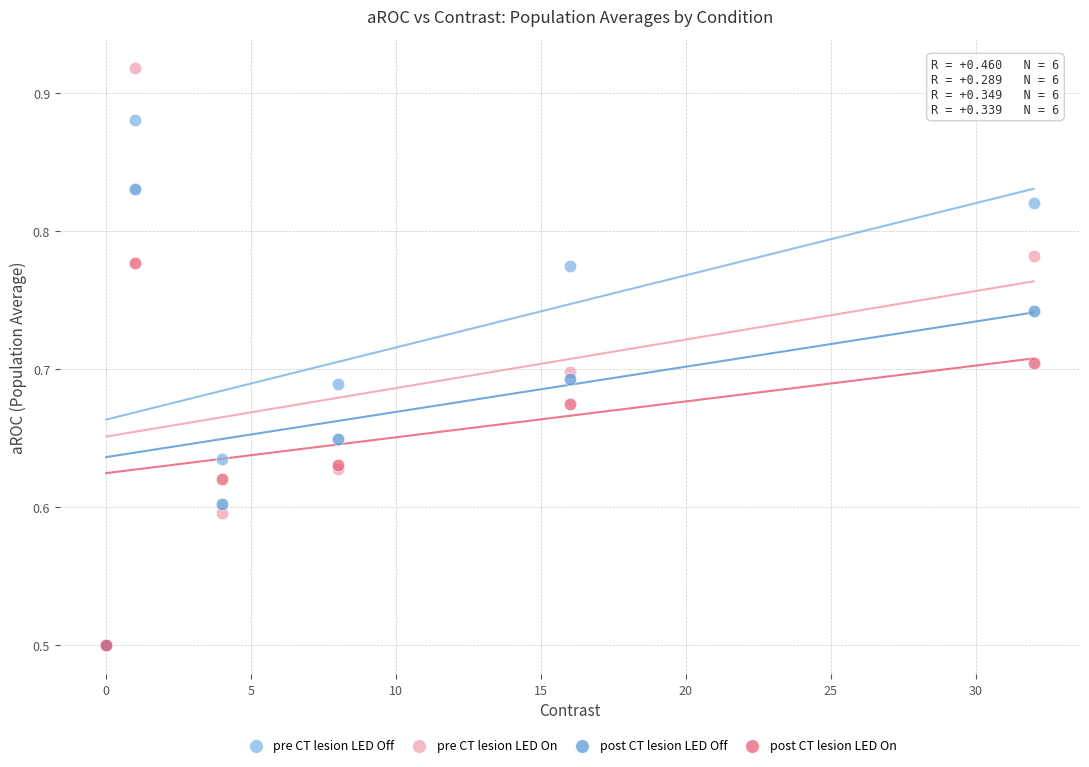

What are all the series names shown in the legend?

pre CT lesion LED Off, pre CT lesion LED On, post CT lesion LED Off, post CT lesion LED On